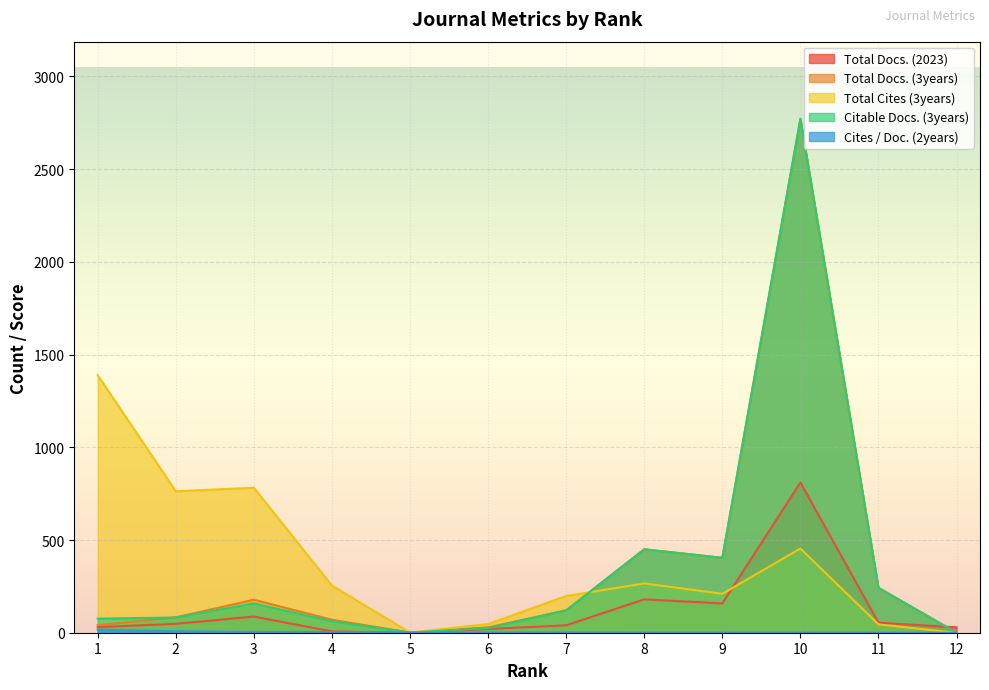

Which category has the lowest value in the Citable Docs. (3years) series?

12